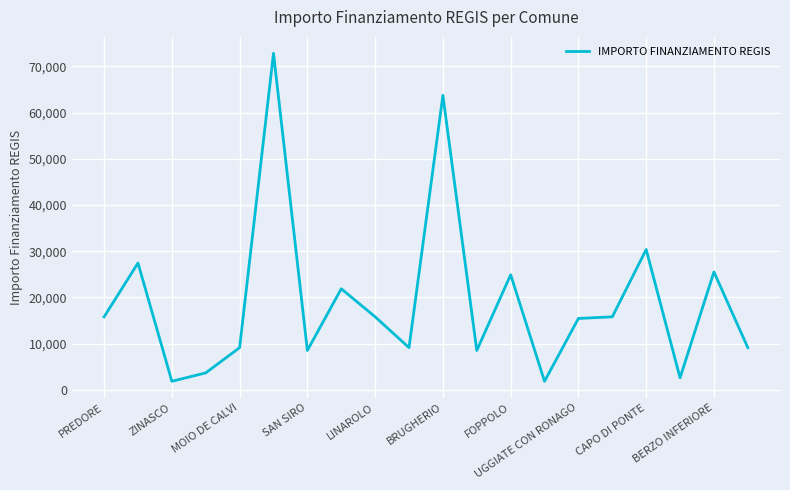

What is the sum of all values?

383520